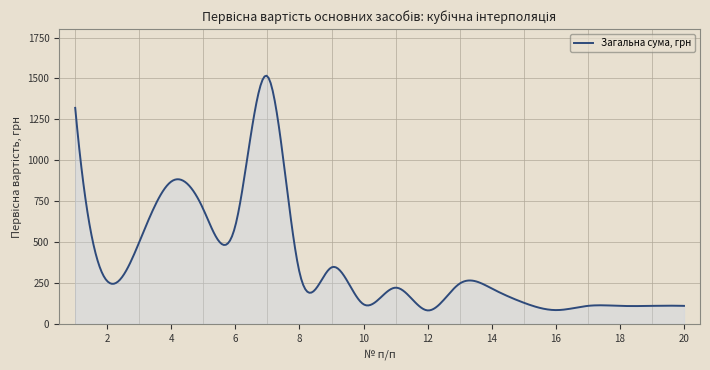

What is the maximum value shown in the chart?

1513.0